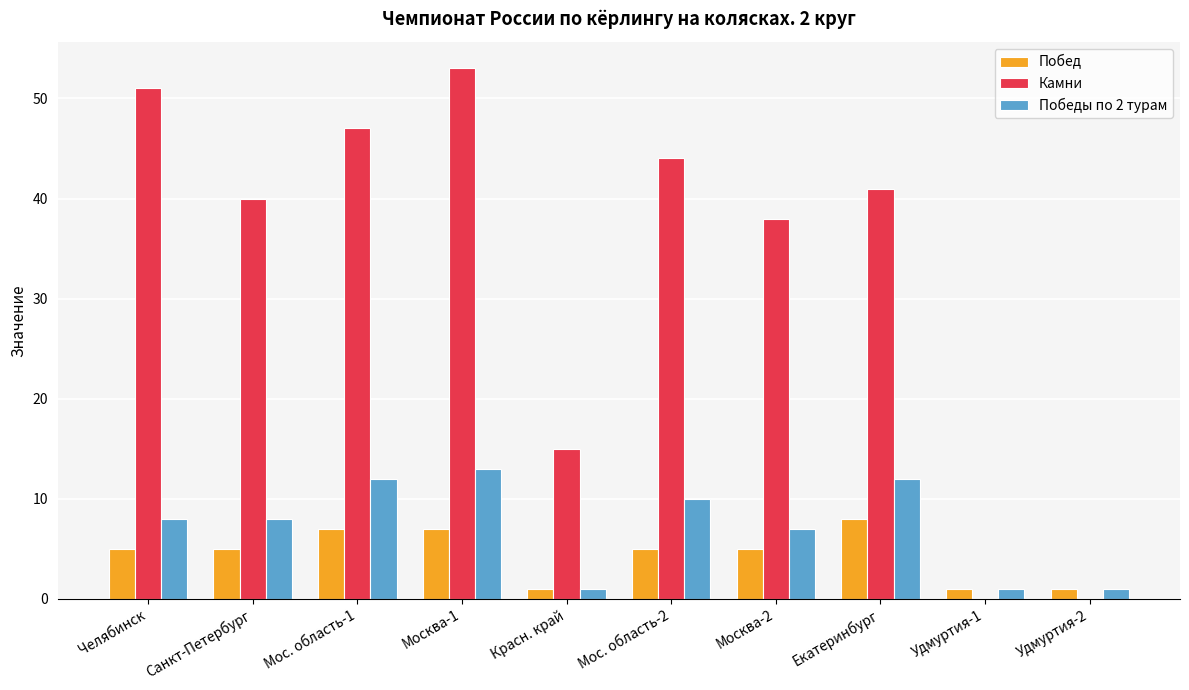

What is the highest value of the Камни series?

53